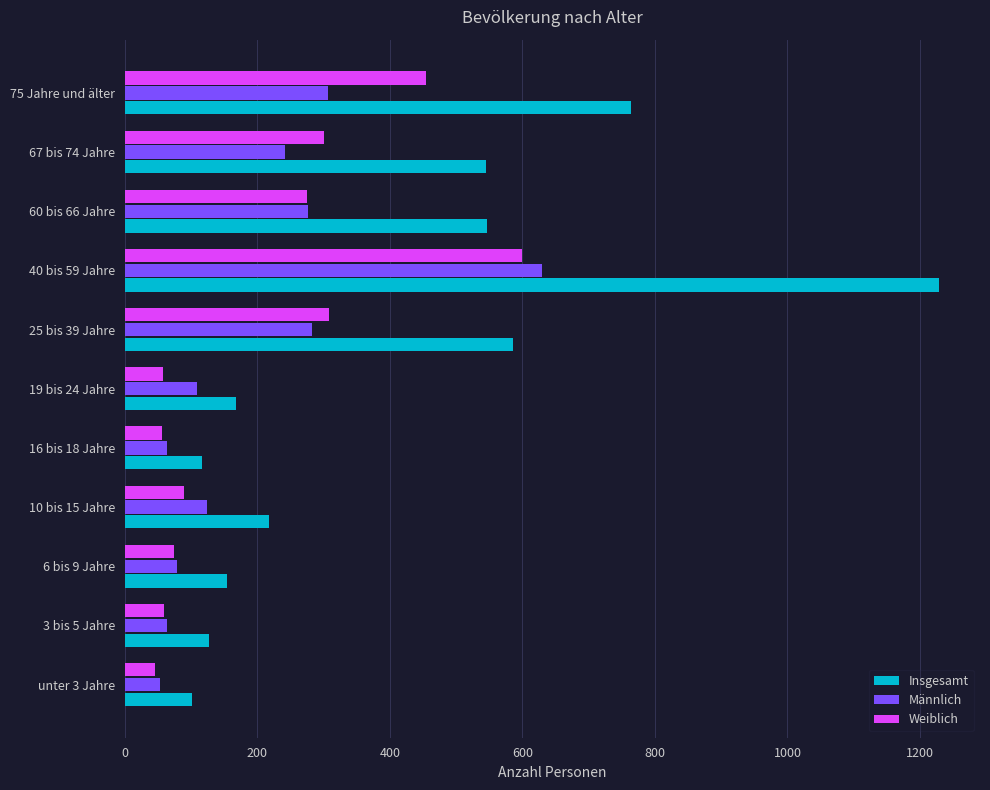

Which label corresponds to the largest value in the chart?

40 bis 59 Jahre